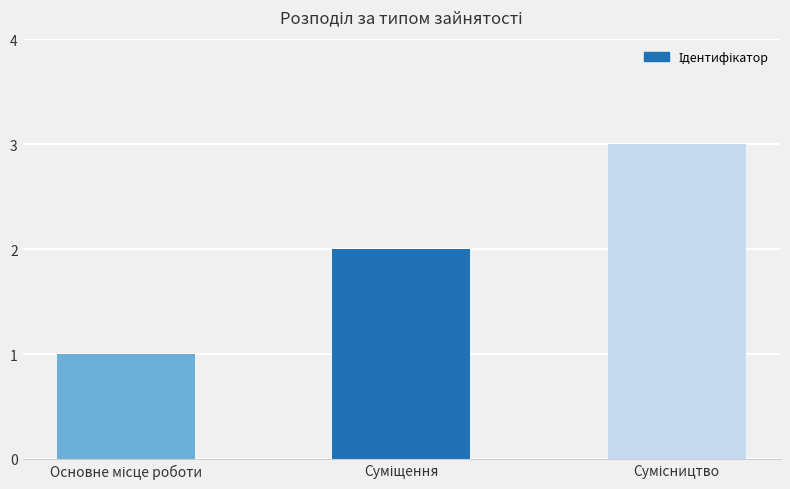

What is the maximum value shown in the chart?

3